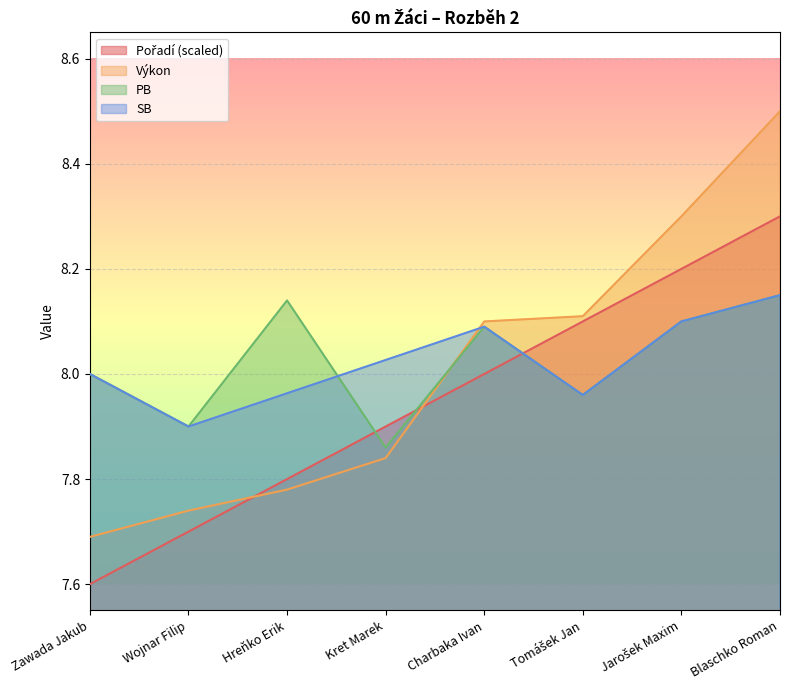

At which category is the sum across all series the highest?

Blaschko Roman